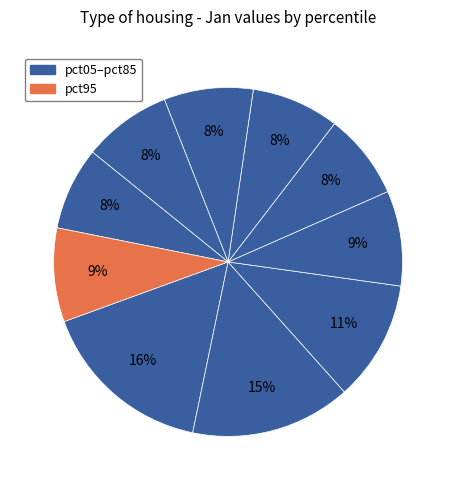

How many slices are in this pie chart?

10